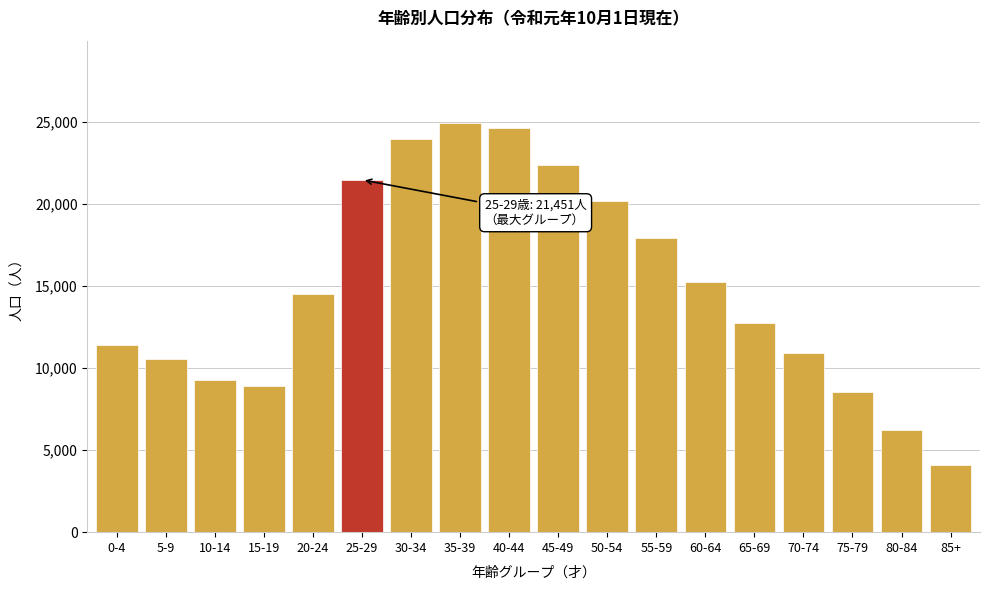

Reading right to left, list all the values displayed in this chart.

4120	6230	8540	10890	12760	15230	17890	20150	22380	24620	24940	23940	21451	14504	8927	9248	10557	11410